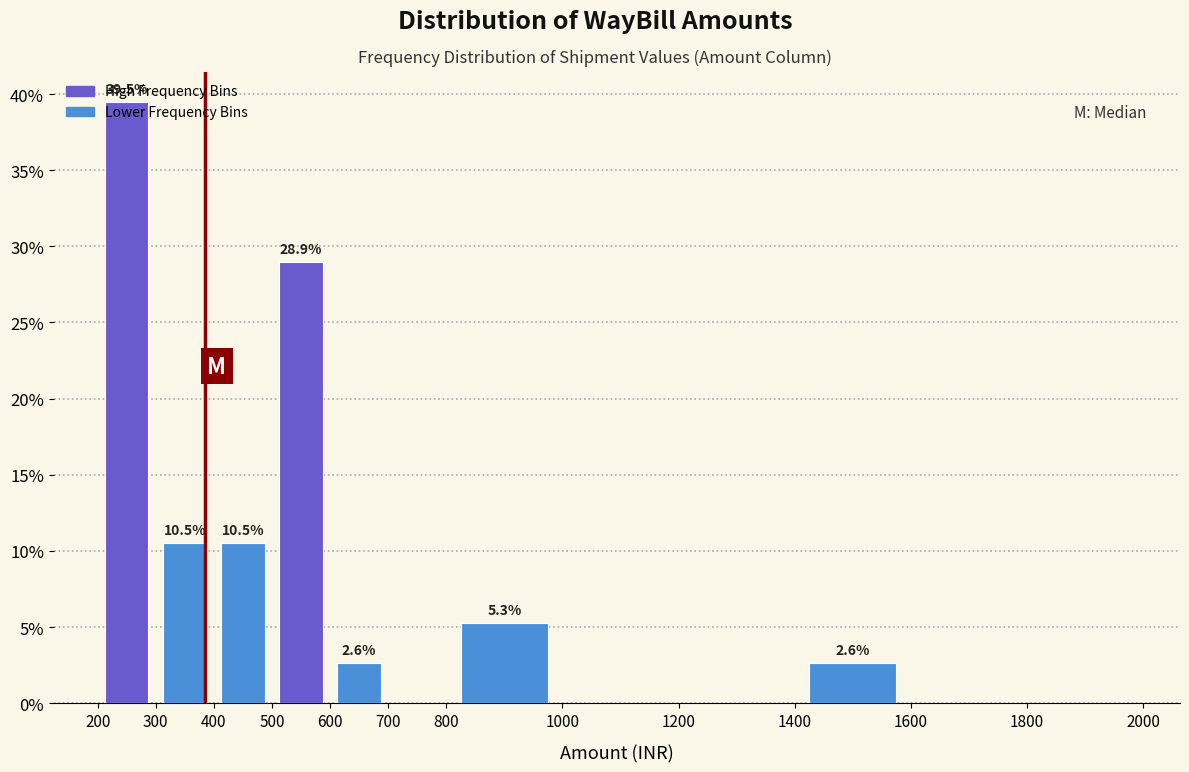

Which range on the x-axis has the tallest bar?

200 to 300